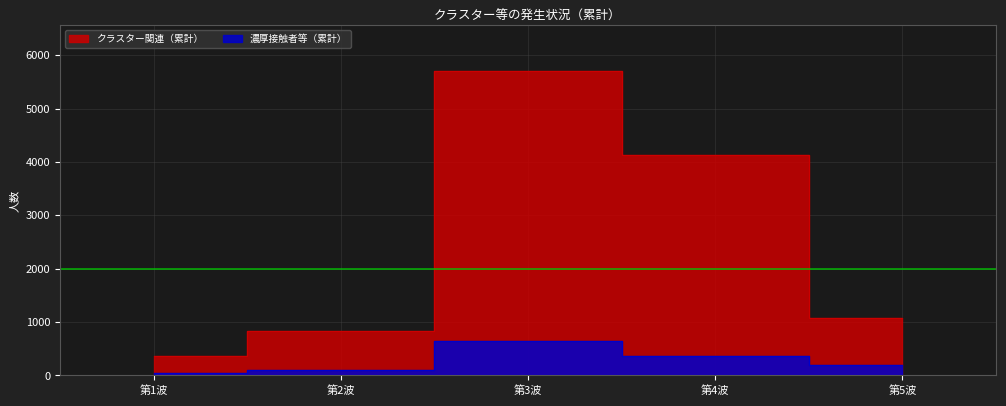

Rank the series by their maximum value, from lowest to highest.

濃厚接触者等（累計）, クラスター関連（累計）